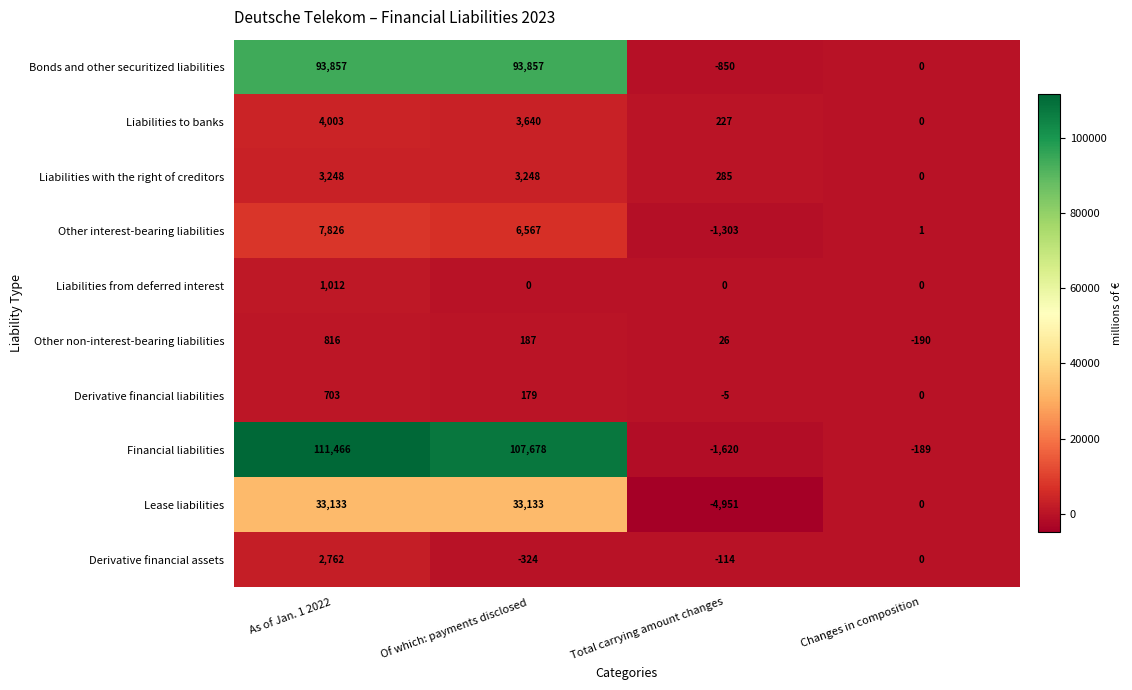

Rank the series at As of Jan. 1 2022 from highest to lowest value.

Financial liabilities, Bonds and other securitized liabilities, Lease liabilities, Other interest-bearing liabilities, Liabilities to banks, Liabilities with the right of creditors, Derivative financial assets, Liabilities from deferred interest, Other non-interest-bearing liabilities, Derivative financial liabilities